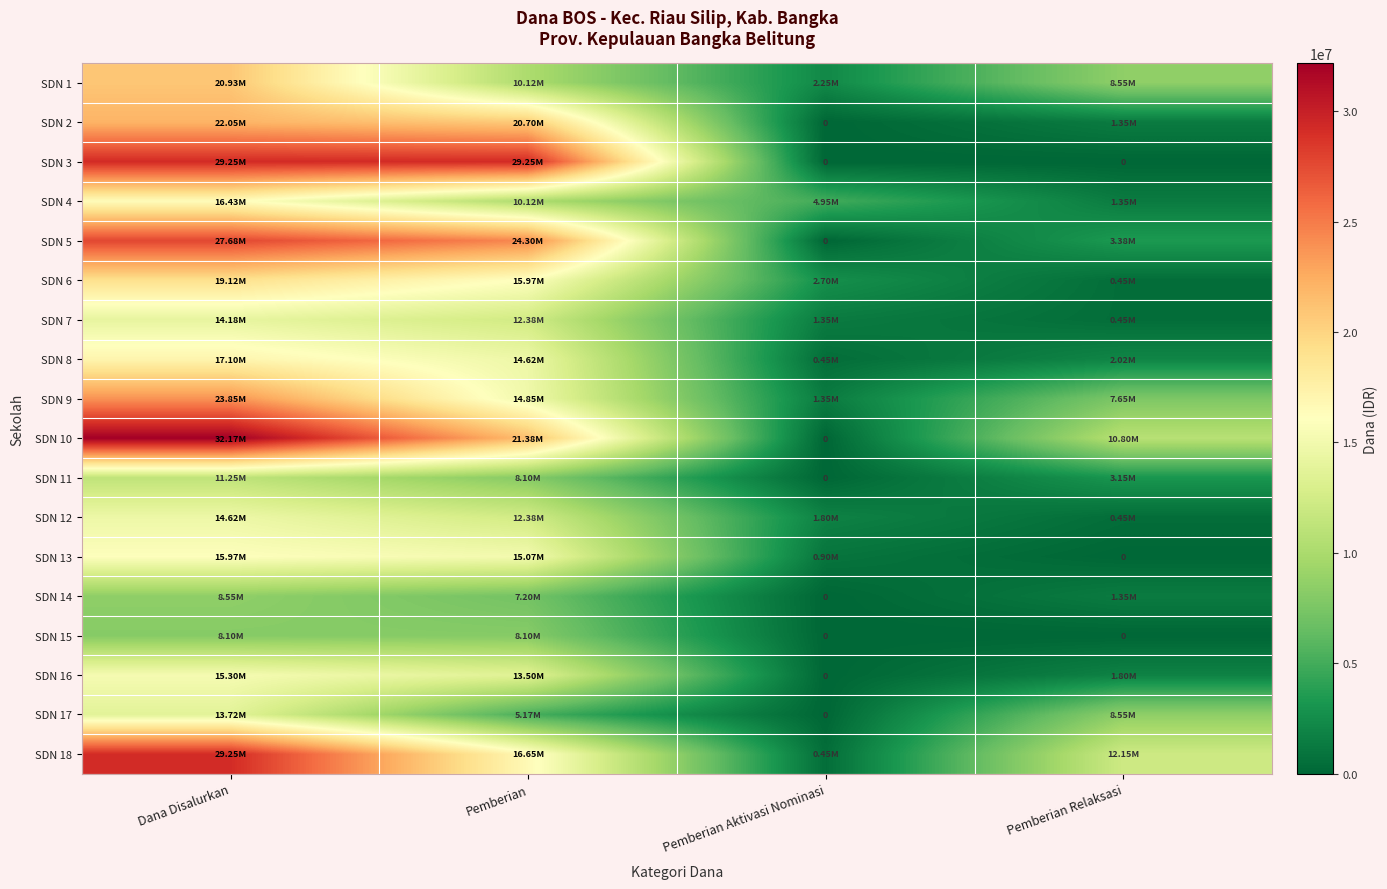

The SDN 15 series shows 2214388 at Pemberian. True or false?

False